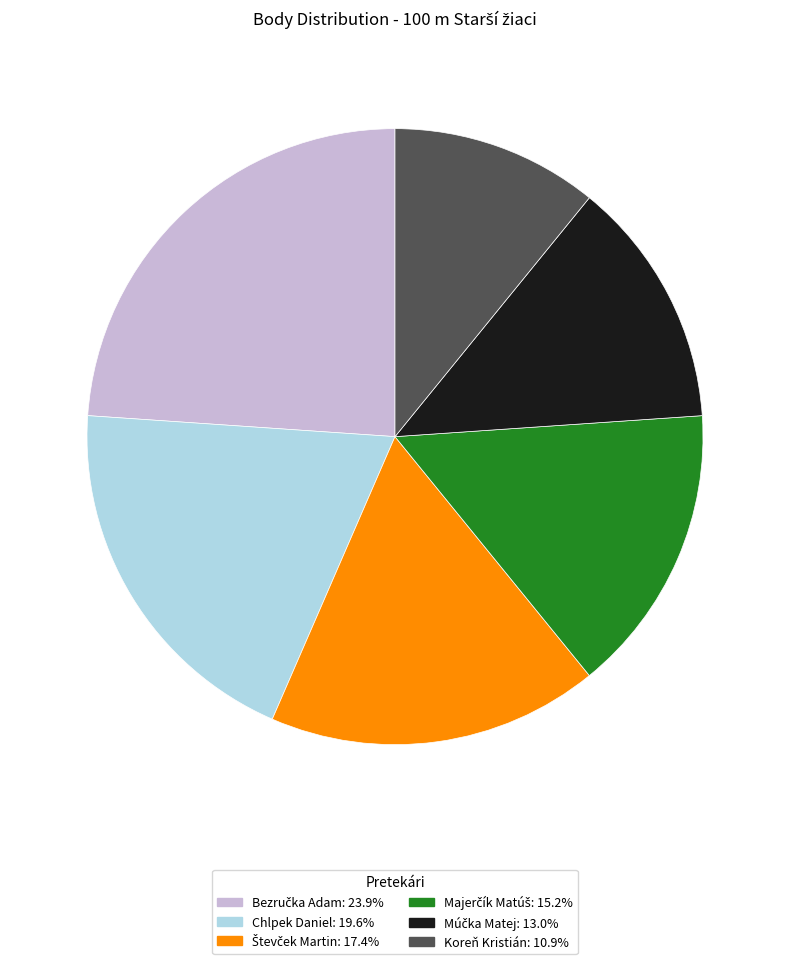

Which slice is the smallest?

Koreň Kristián